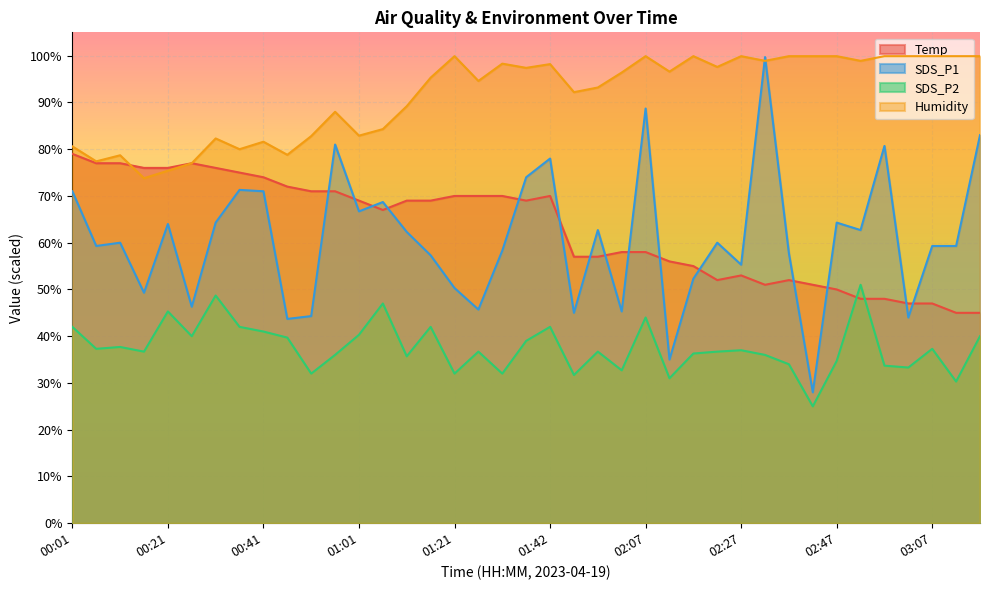

True or false: Humidity and SDS_P2 intersect in this chart.

False